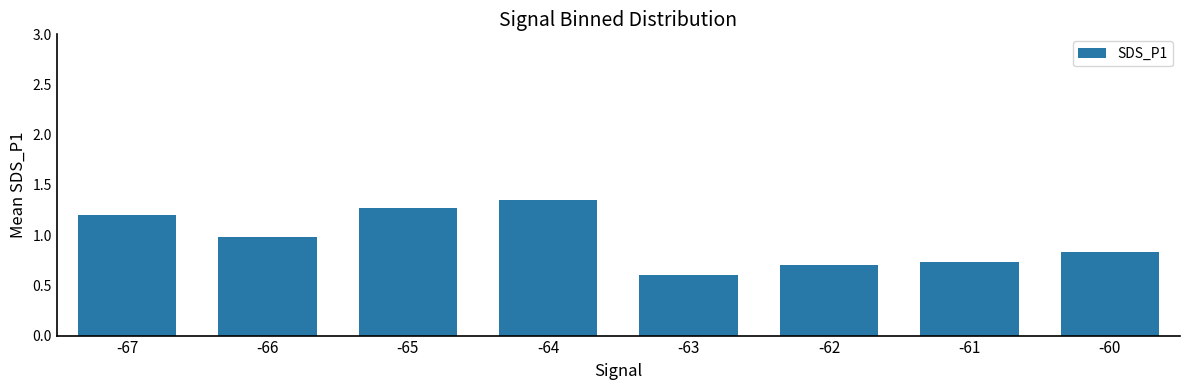

What is the difference between the second highest and minimum values?

0.7